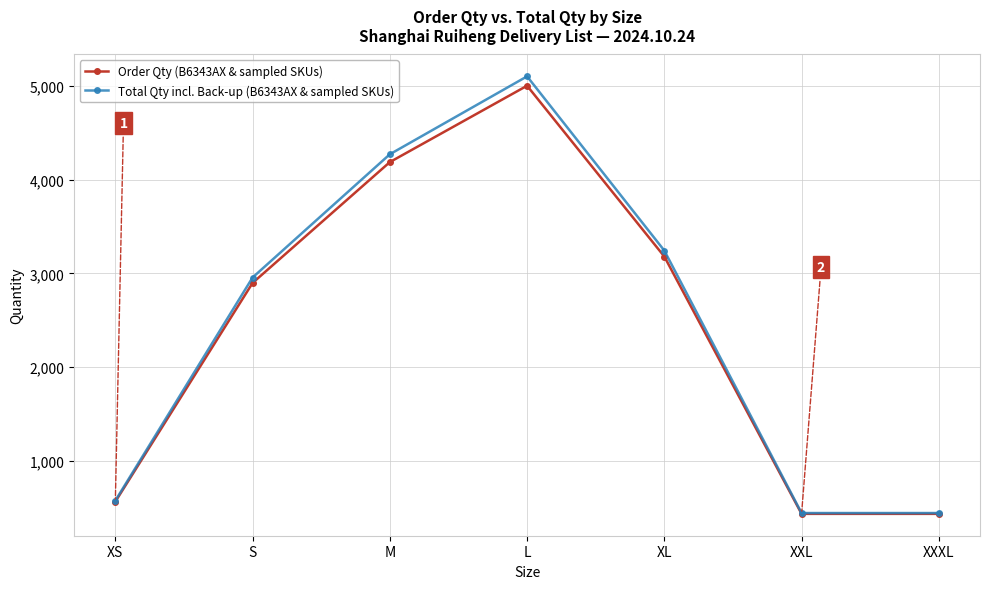

Which series has the widest spread of values?

Total Qty incl. Back-up (B6343AX & sampled SKUs)